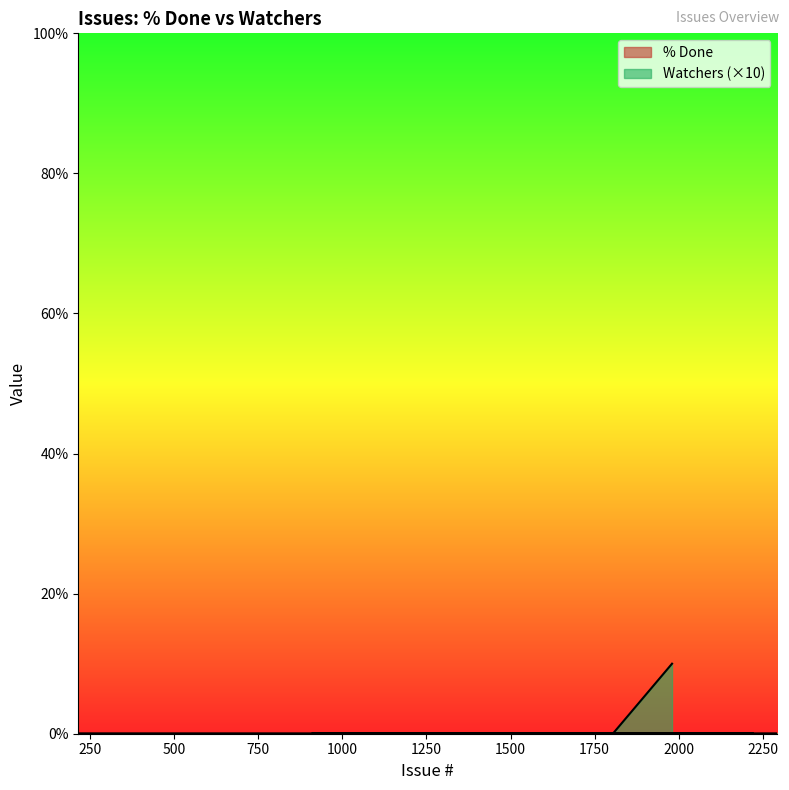

True or false: the data shows 6 at 1881.

False